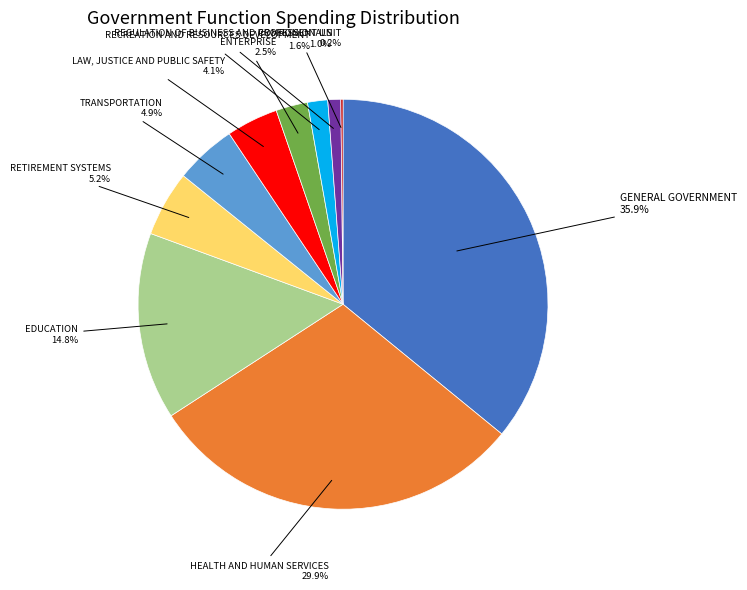

Is there a majority slice in this chart?

No